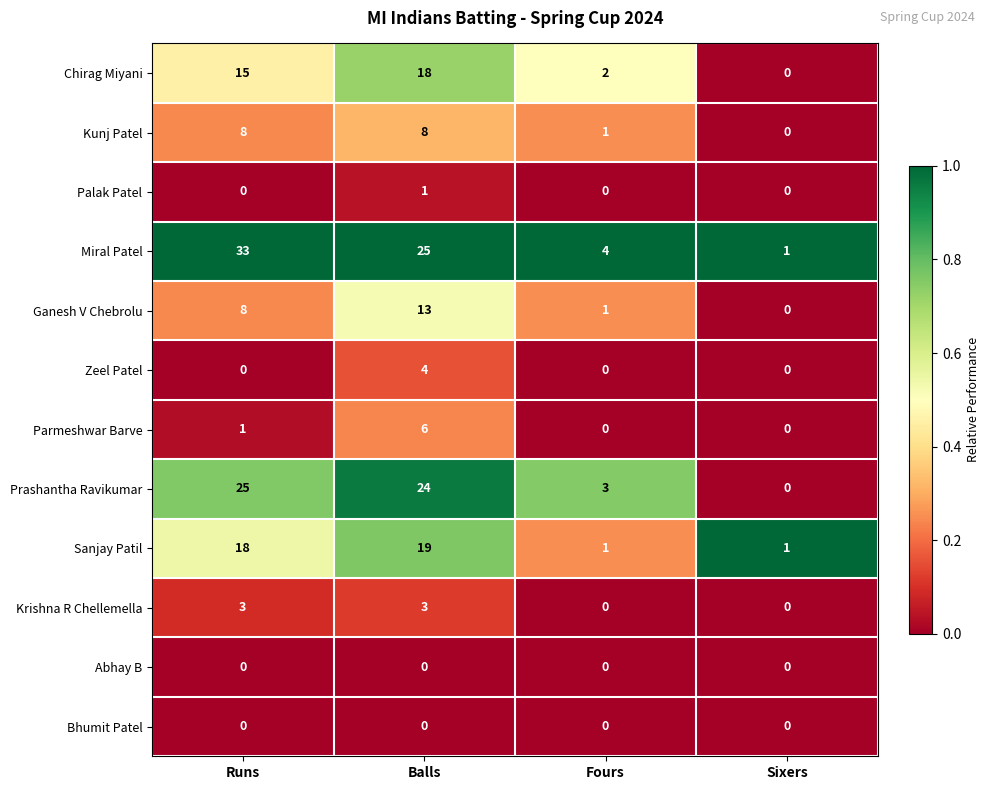

What is the sum of the Kunj Patel values at Runs and Balls?

16